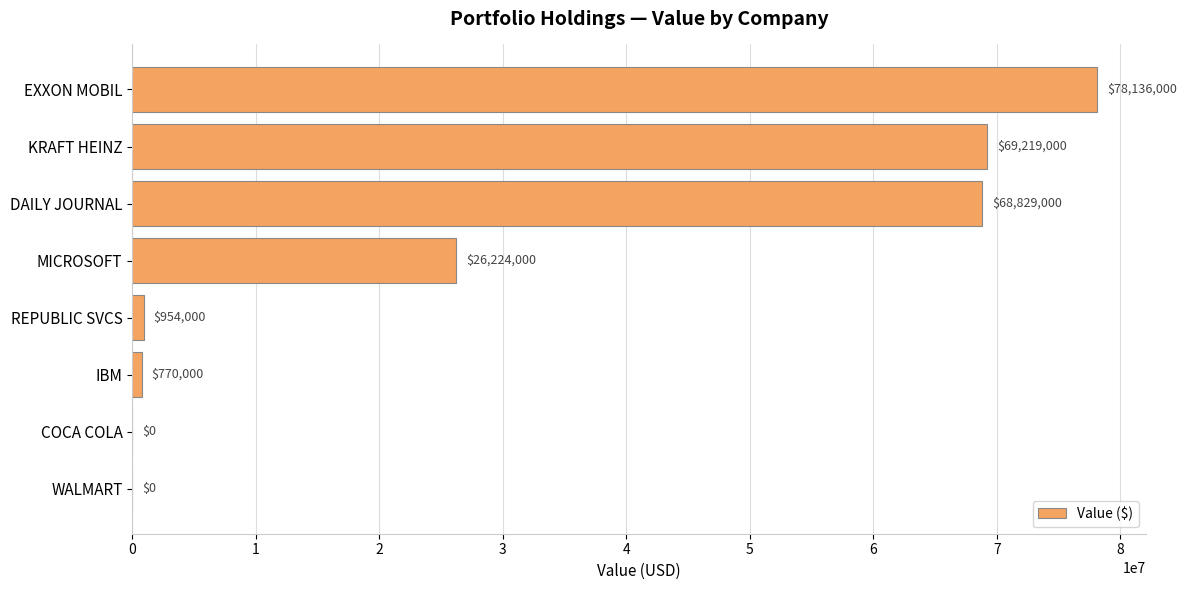

Does the chart contain stacked bars?

No